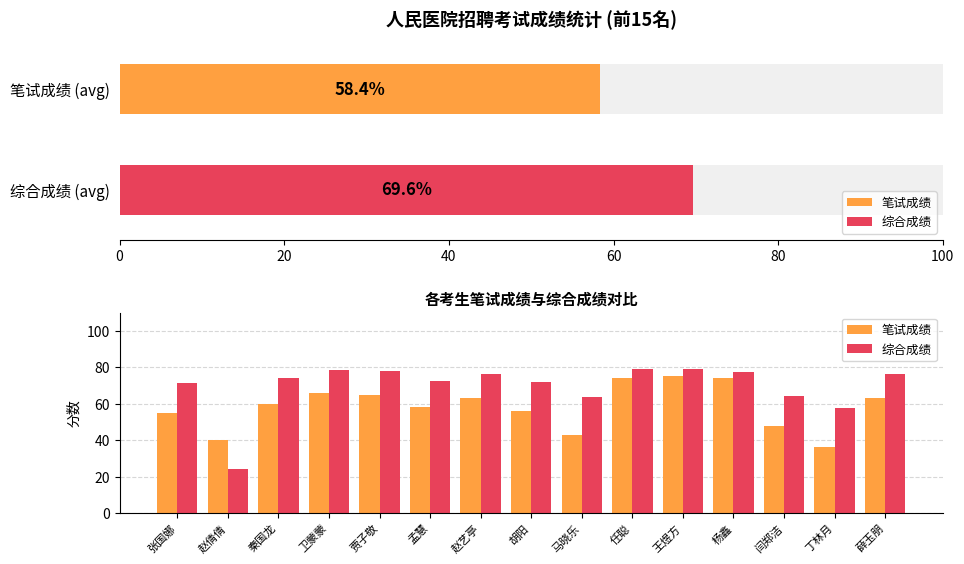

At which category is the sum across all series the highest?

王煜方